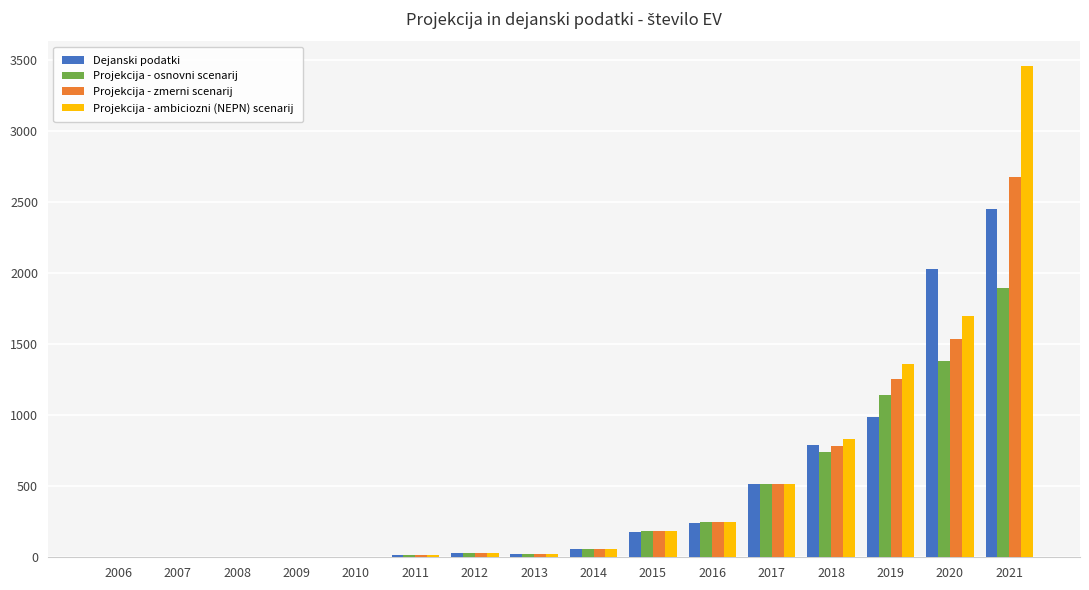

Is the value of Projekcija - ambiciozni (NEPN) scenarij at 2016 greater than the value of Projekcija - osnovni scenarij at 2012?

Yes